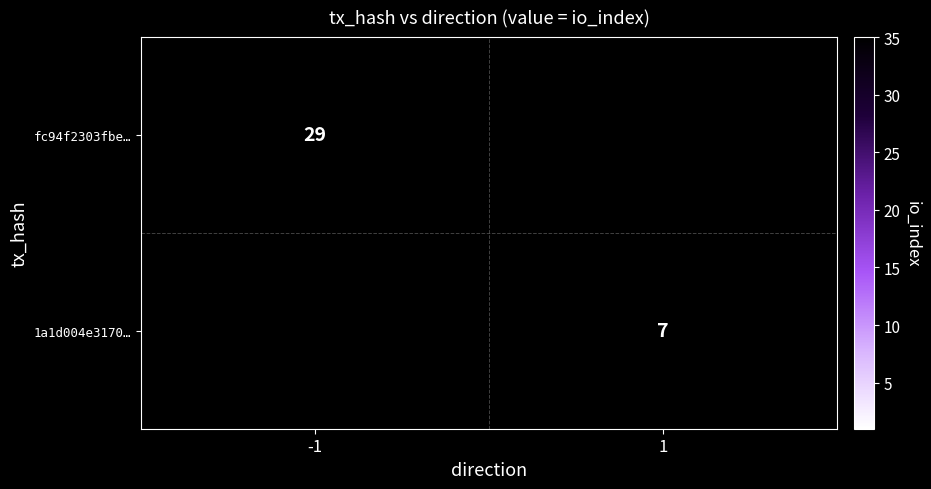

Is the value of fc94f2303fbe… at -1 greater than the value of 1a1d004e3170… at 1?

Yes